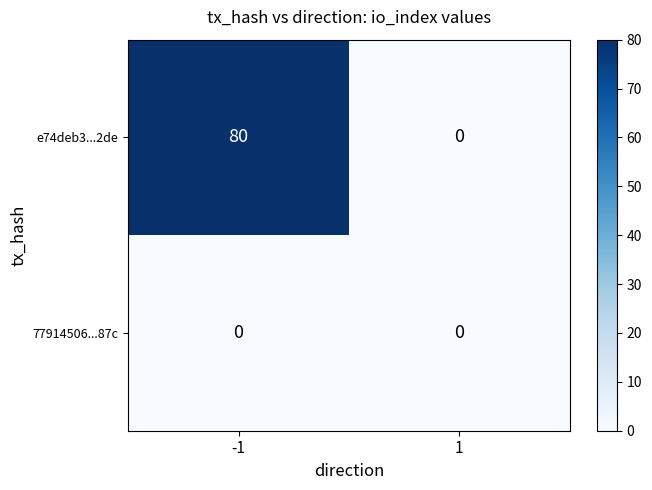

What is the sum of all e74deb3...2de values?

80